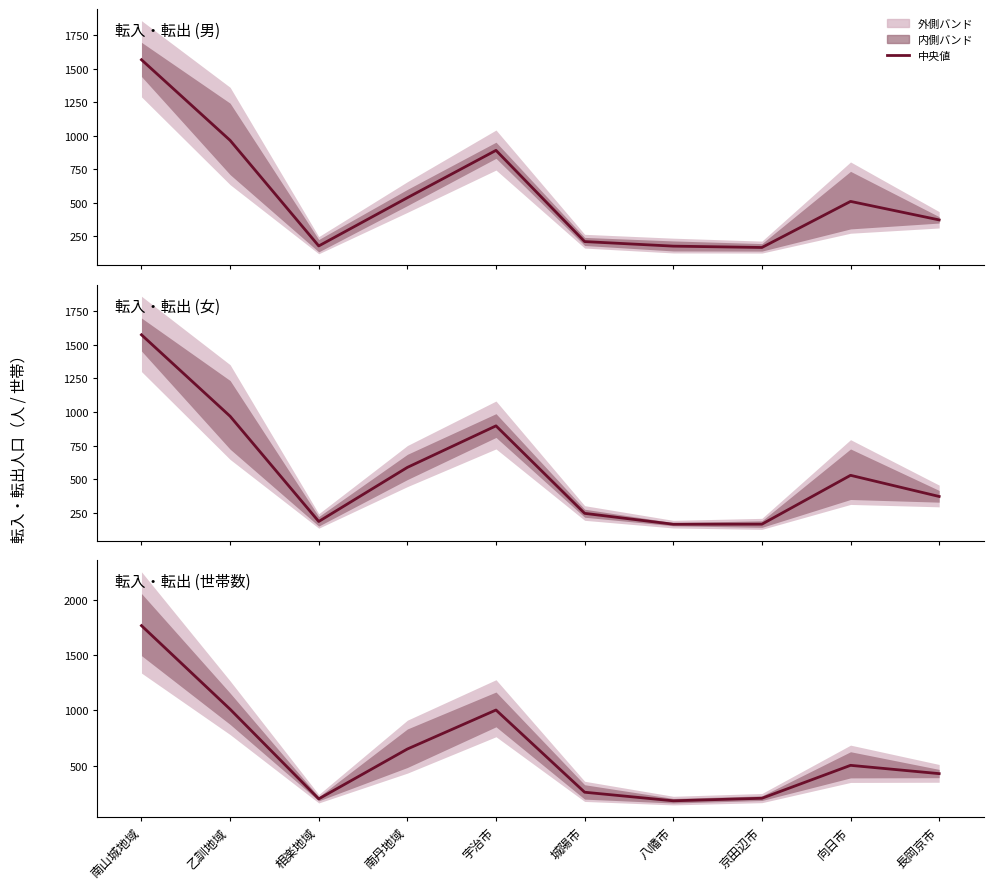

At which label is the value closest to 975?

宇治市